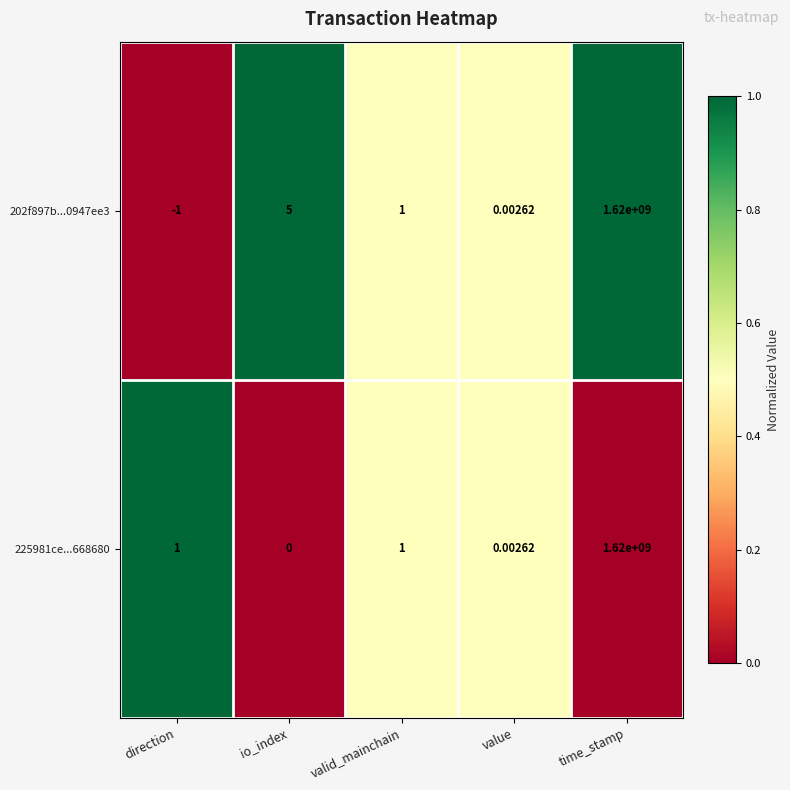

Where is 202f897b...0947ee3 nearest to the value 809999999?

io_index